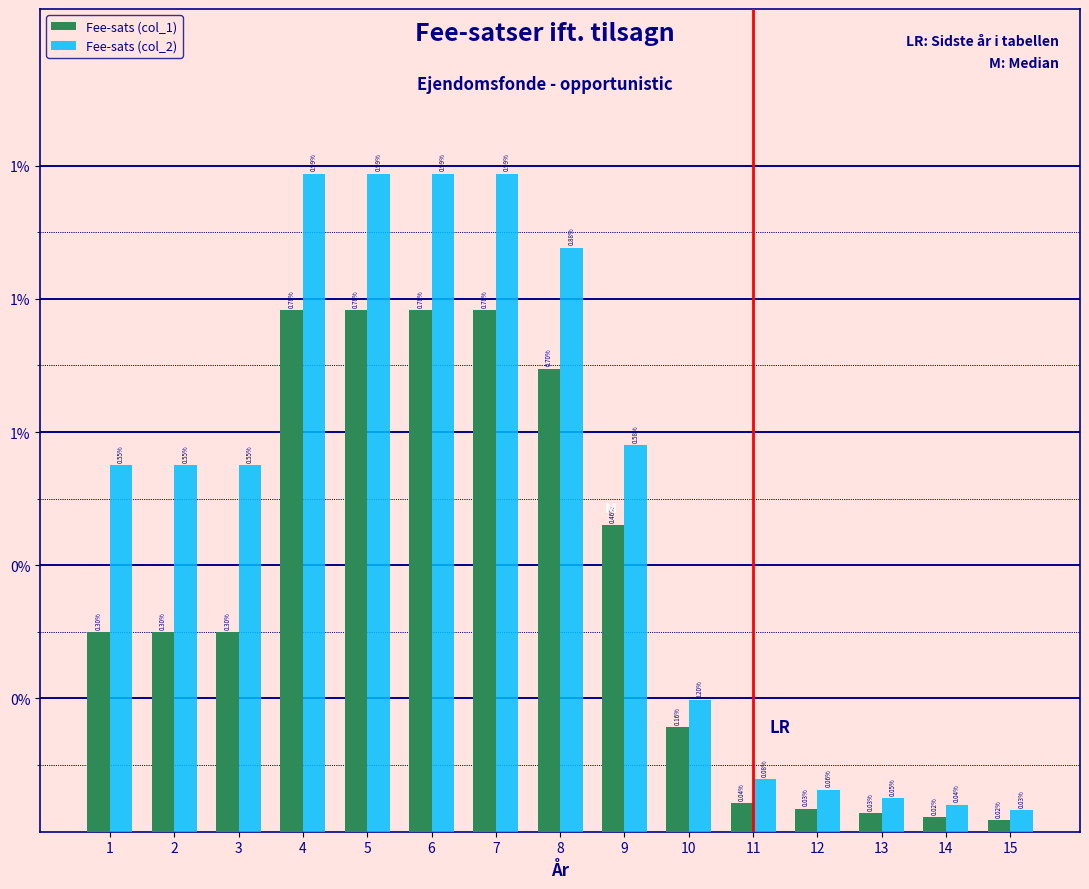

What are all the series names shown in the legend?

Fee-sats (col_1), Fee-sats (col_2)